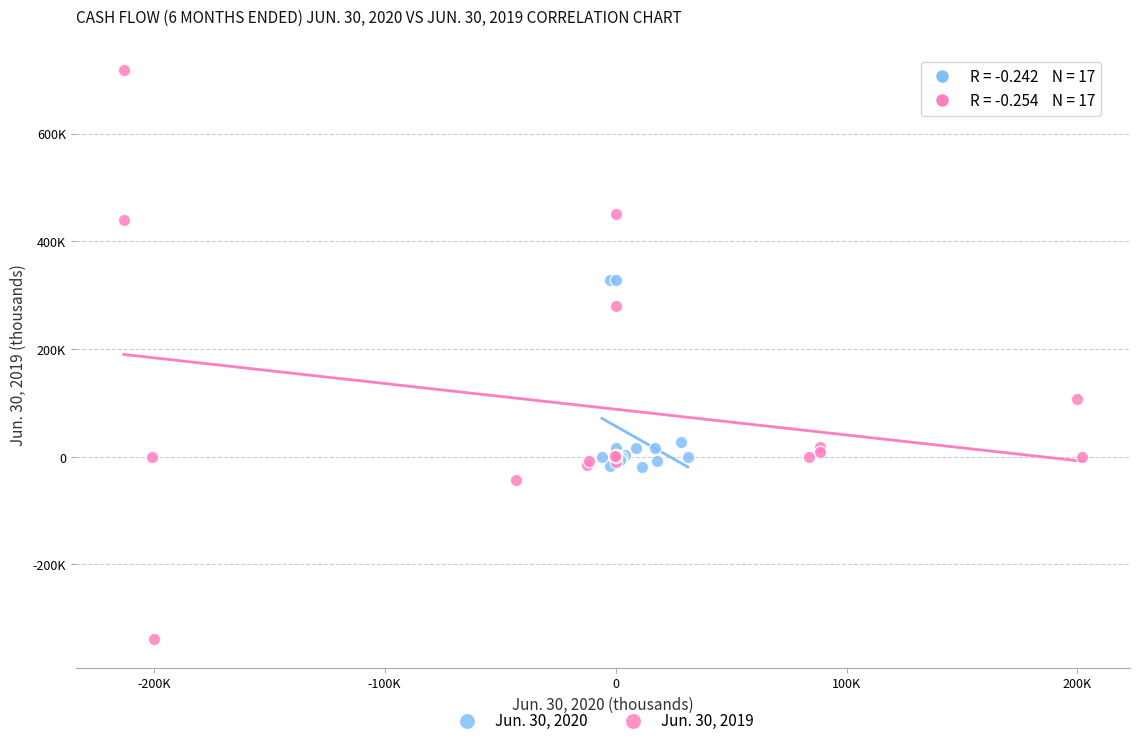

Which series contains the highest Y value?

Jun. 30, 2019